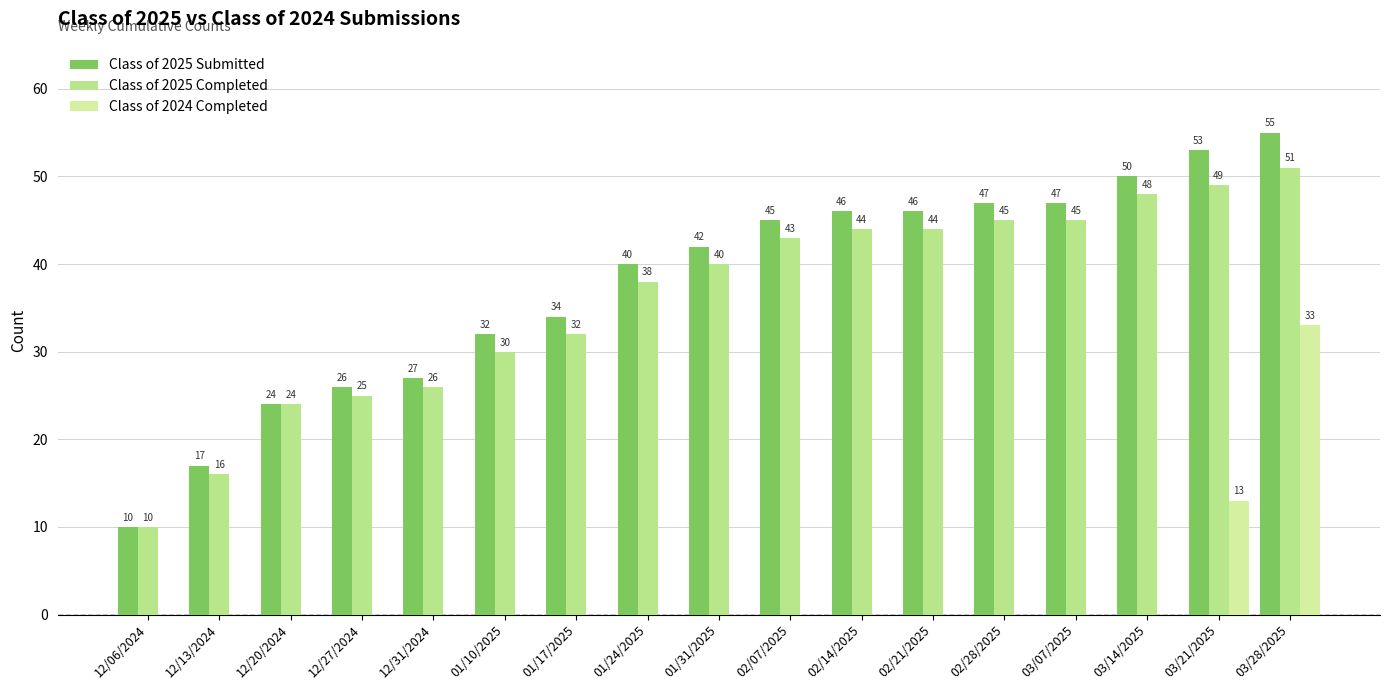

Which series has the largest total across all categories?

Class of 2025 Submitted